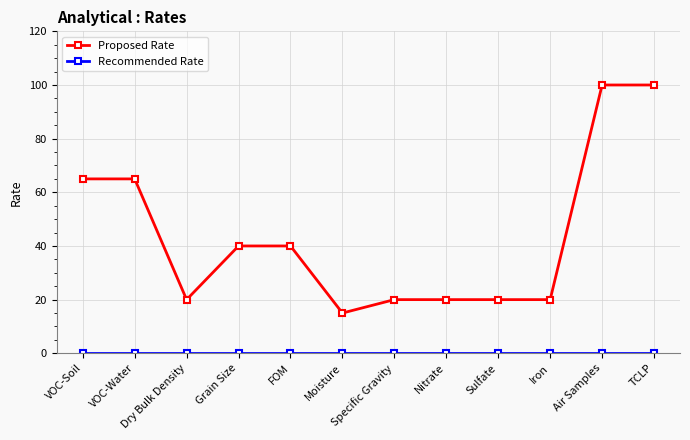

True or false: Proposed Rate has a value of 40 at Grain Size.

True